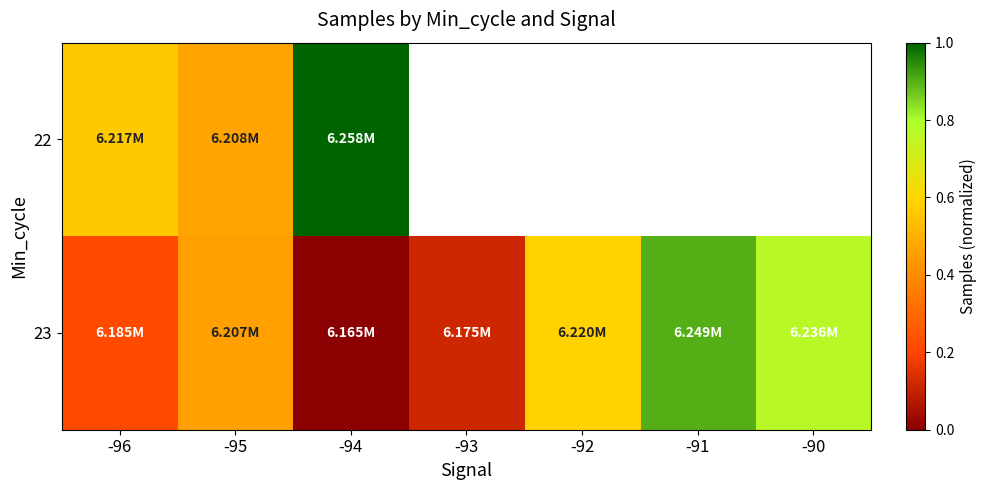

What is the total value across all series at -94?

1.0